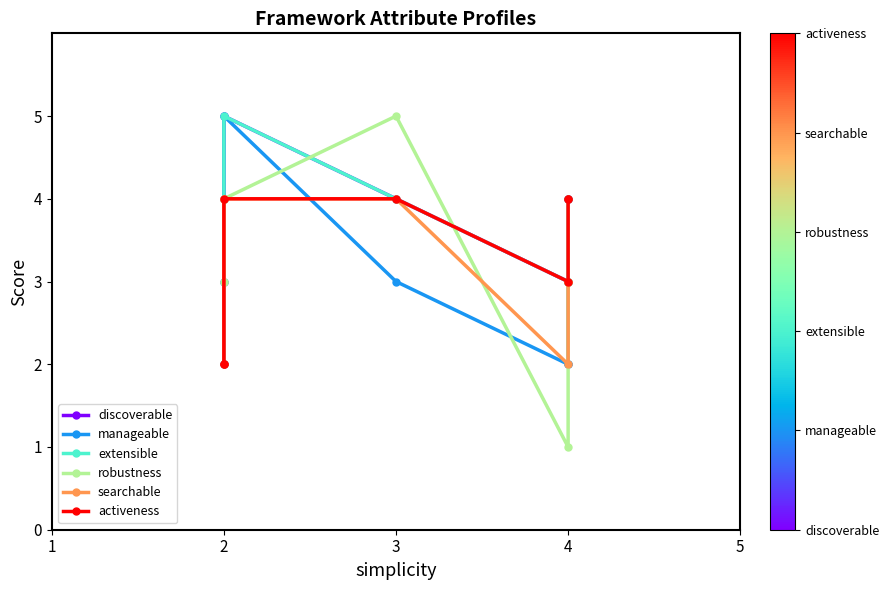

What is the spread (max minus min) of values at 4?

2